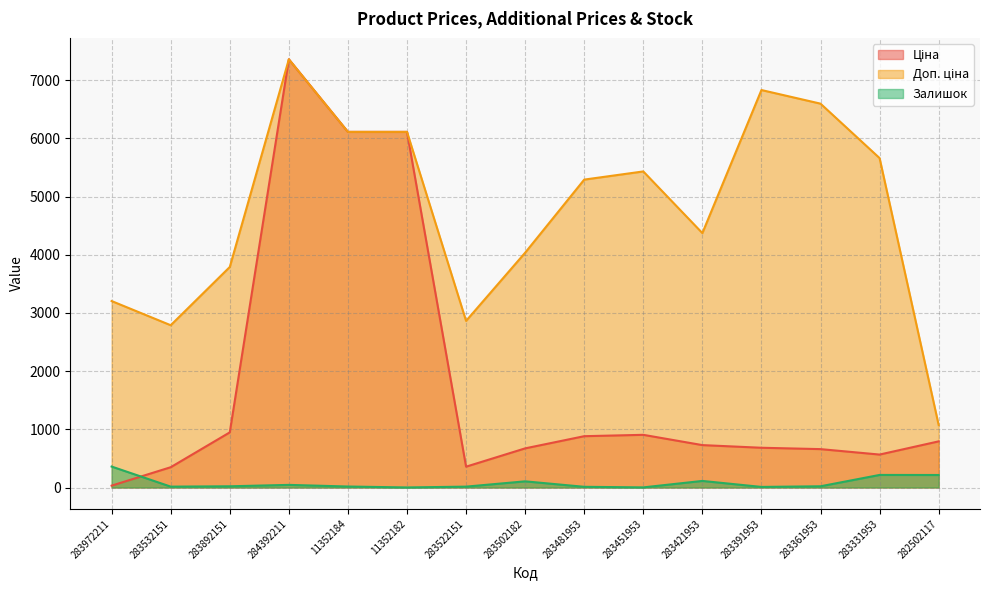

What position from the right is 283532151?

14